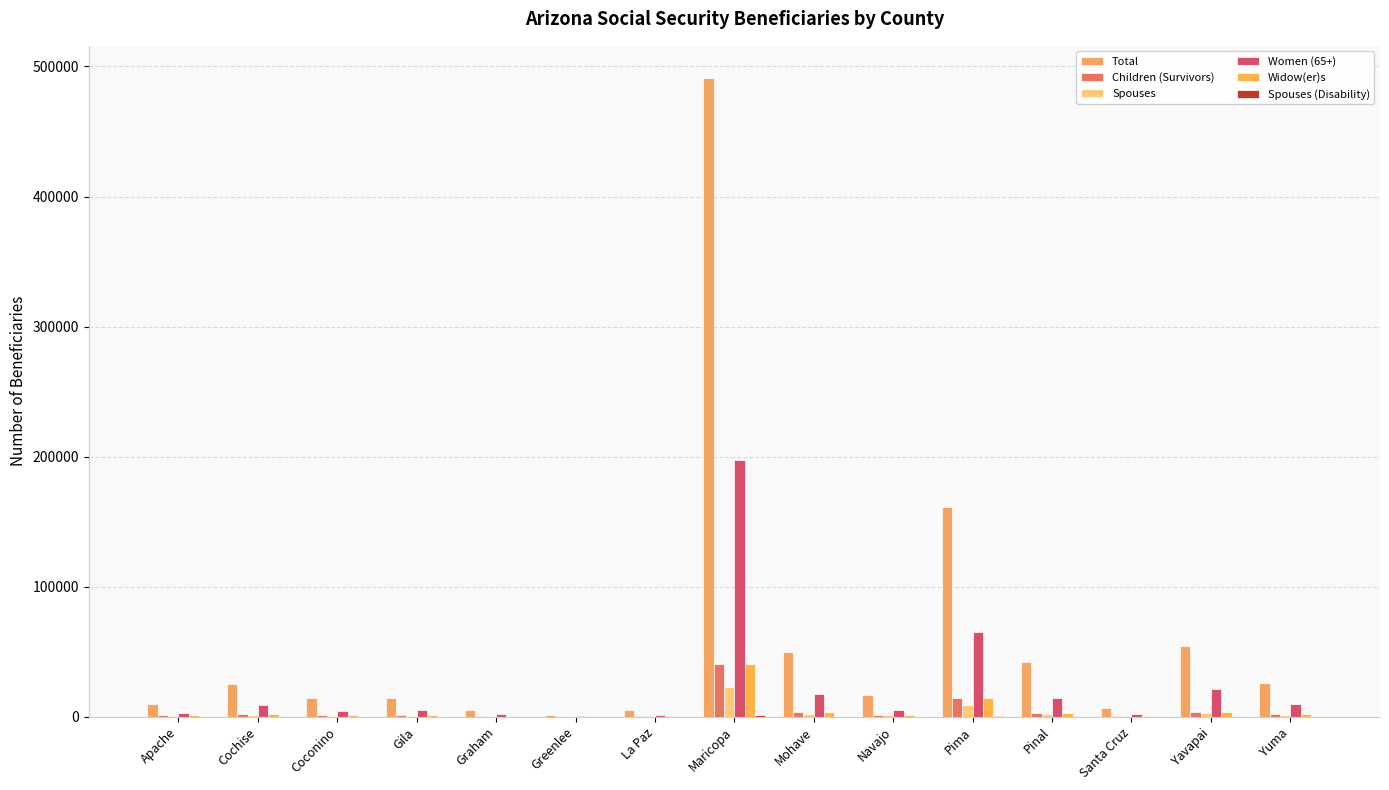

At which label does Widow(er)s reach its peak?

Maricopa